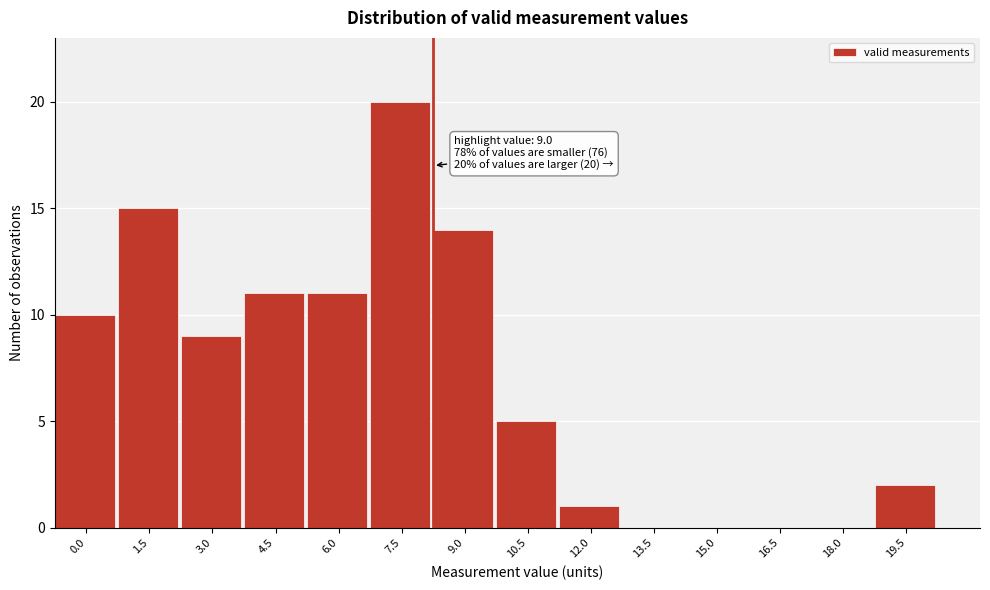

Reading left to right, extract all data points from this chart.

0.0=10	1.5=15	3.0=9	4.5=11	6.0=11	7.5=20	9.0=14	10.5=5	12.0=1	13.5=0	15.0=0	16.5=0	18.0=0	19.5=2